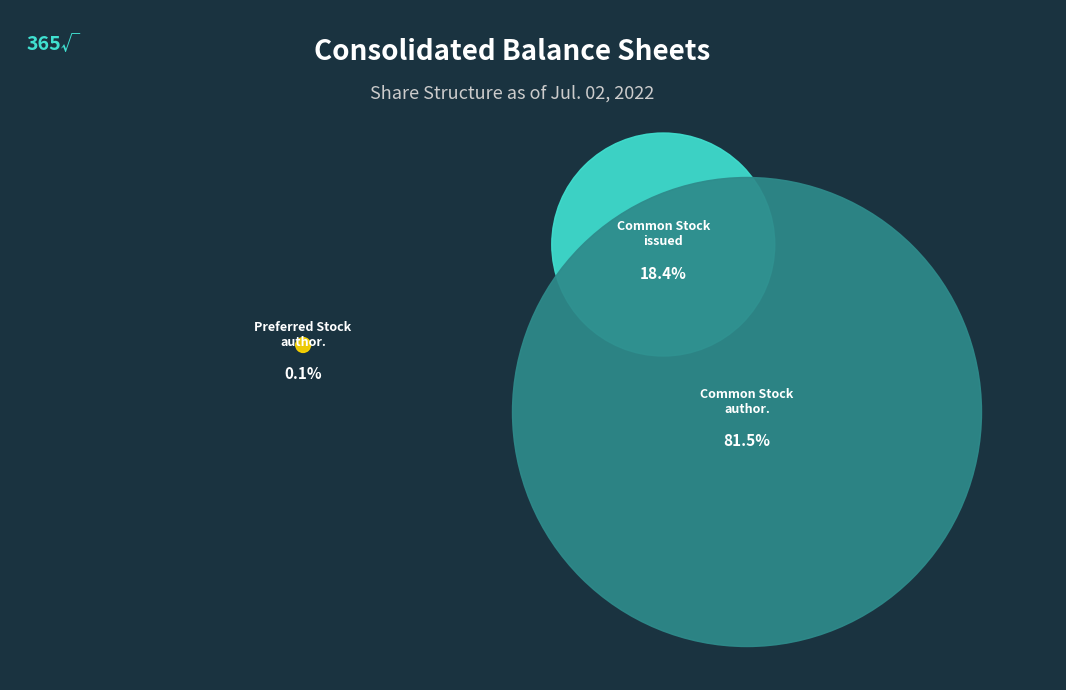

Which category accounts for the majority?

Common Stock authorized